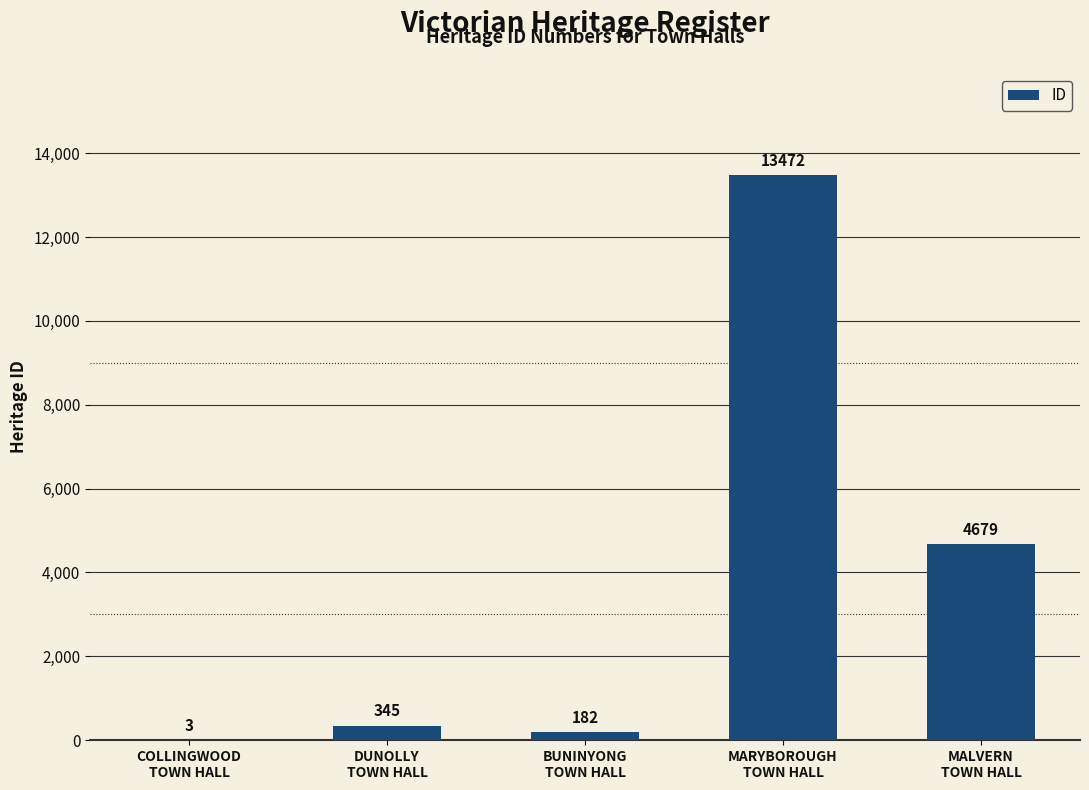

What is the greatest value displayed?

13472